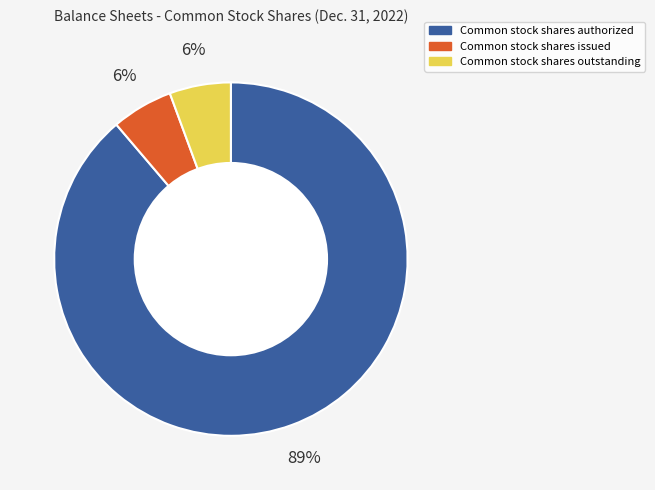

To the nearest percent, what is the average slice percentage?

33%